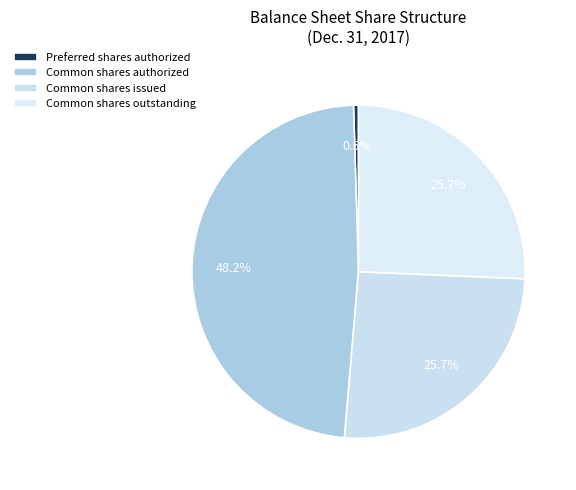

Count the number of slices in the pie.

4